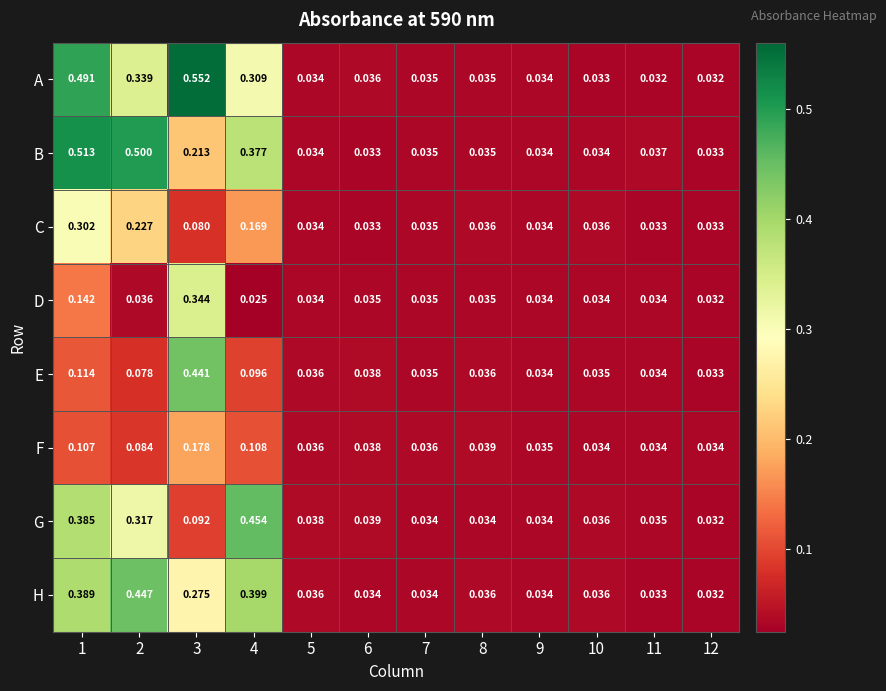

Between 4 and 11, which series saw the biggest shift?

G